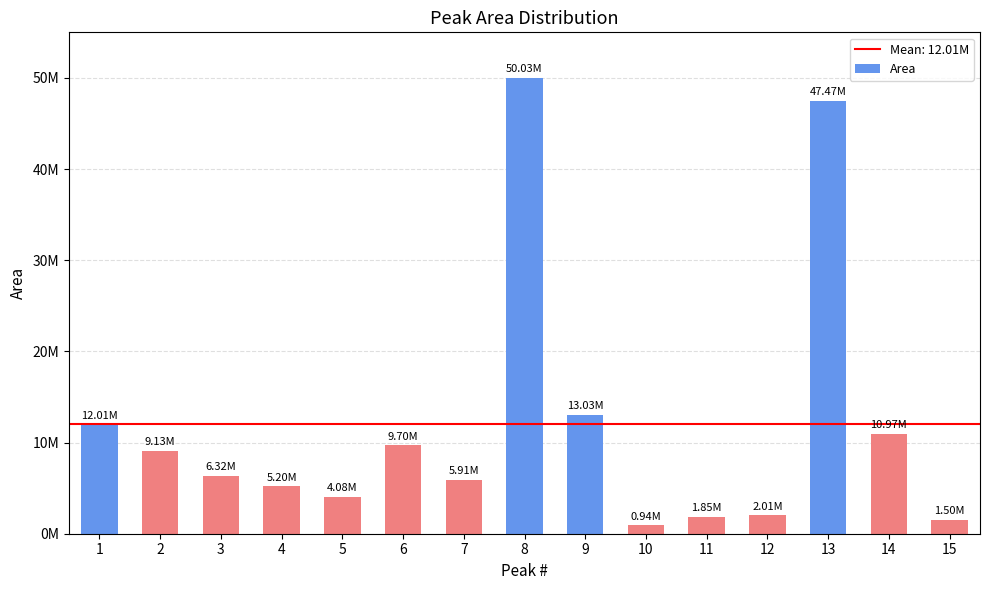

Are the bars horizontal?

No